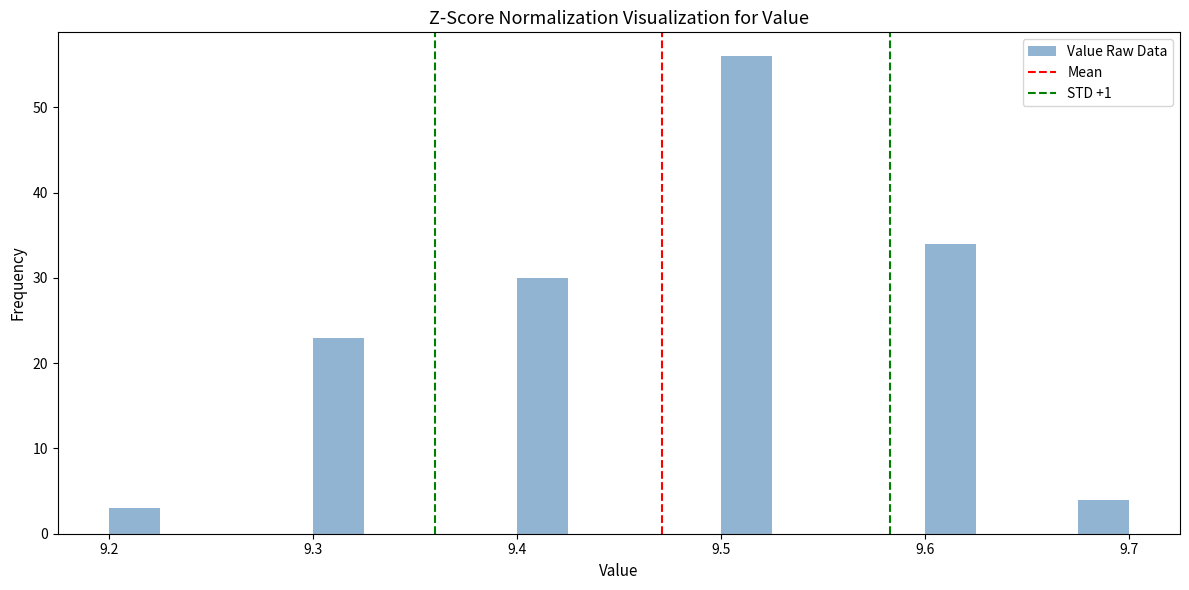

Around what value on the x-axis is the tallest bar? Give the approximate position of its centre, as read against the axis.

9.51